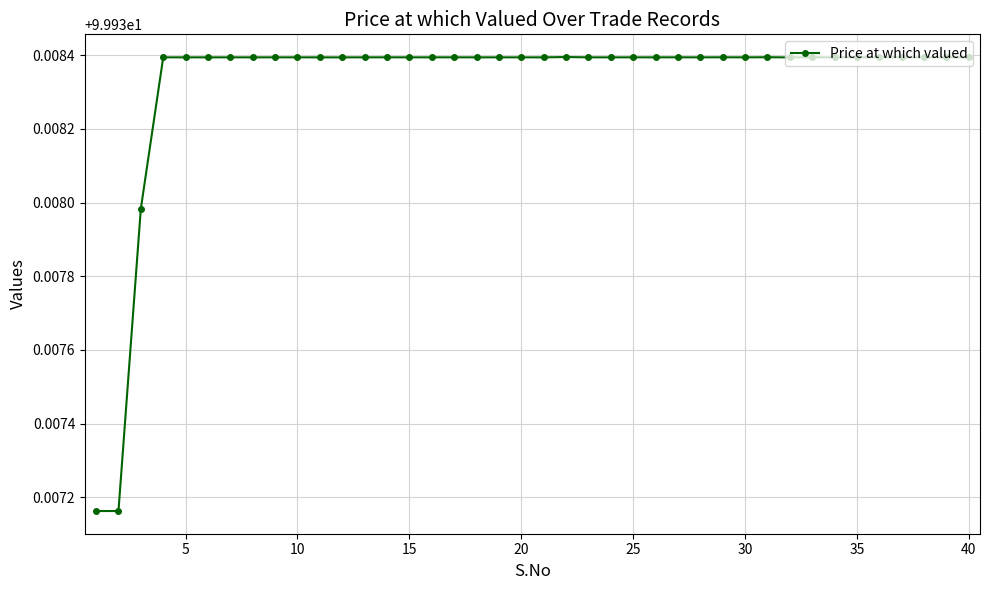

Count the values in the range 99 to 100.

40